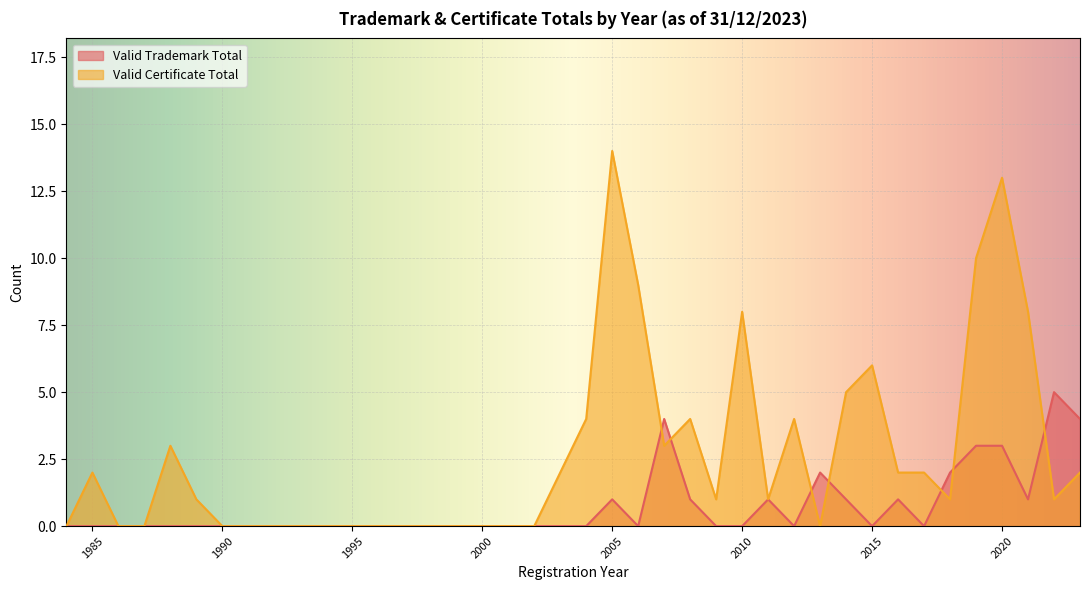

What is the difference between the second highest and minimum values in the Valid Certificate Total series?

13